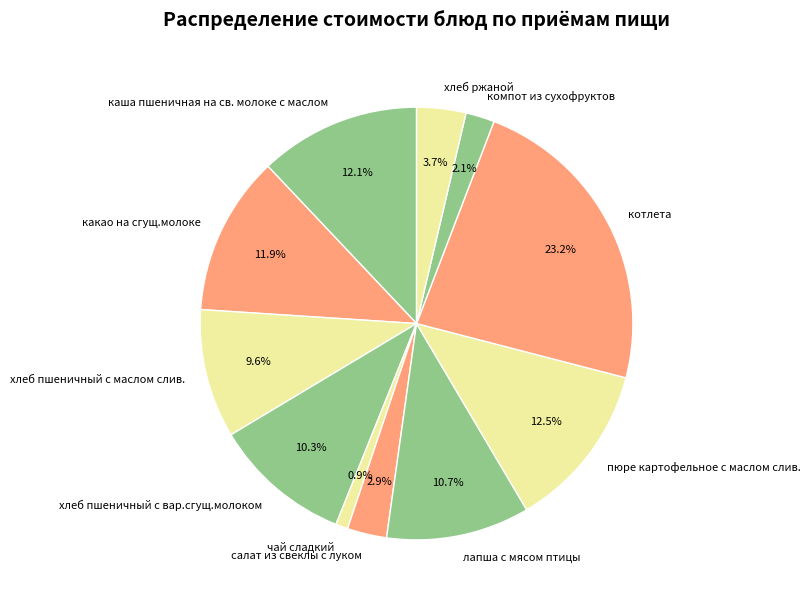

To the nearest percent, what percentage of the pie is лапша с мясом птицы?

11%